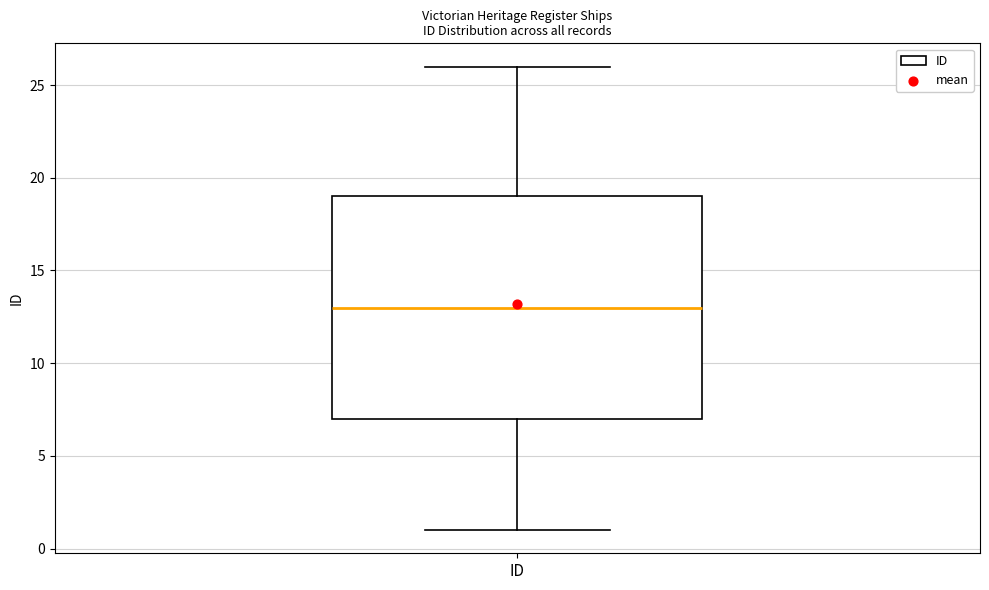

Transcribe this box plot: give where the median line is, the range the box spans, and where the two whiskers end, as read against the y-axis. The values are not printed on the chart, so give them approximately, as read against the axis.

median 13, box 7 to 19, whiskers 1 to 26